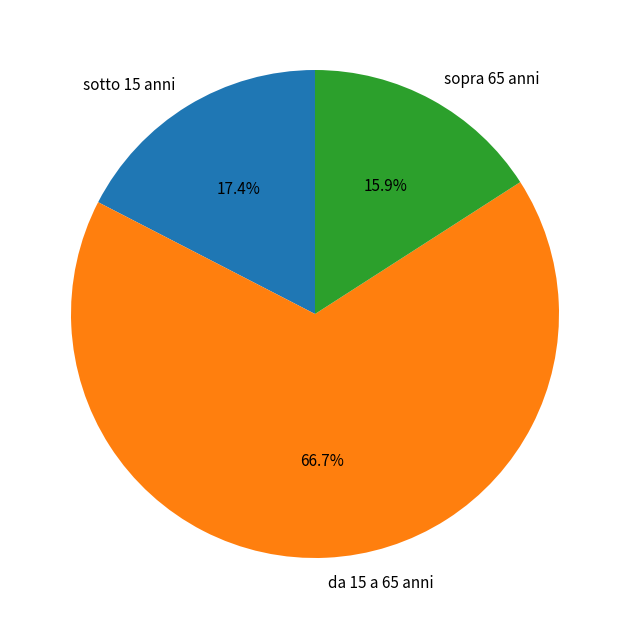

What is the ratio of the value at sopra 65 anni to the value at sotto 15 anni?

0.9